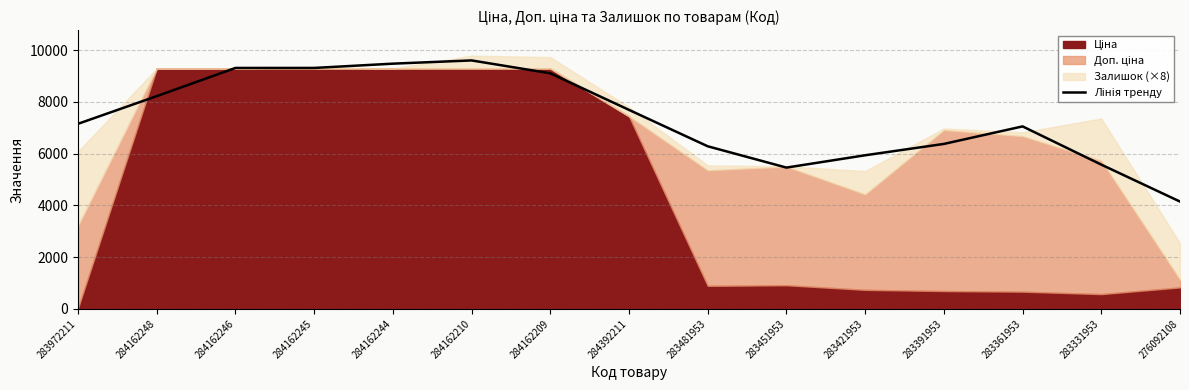

How many data points are above 7153?

8